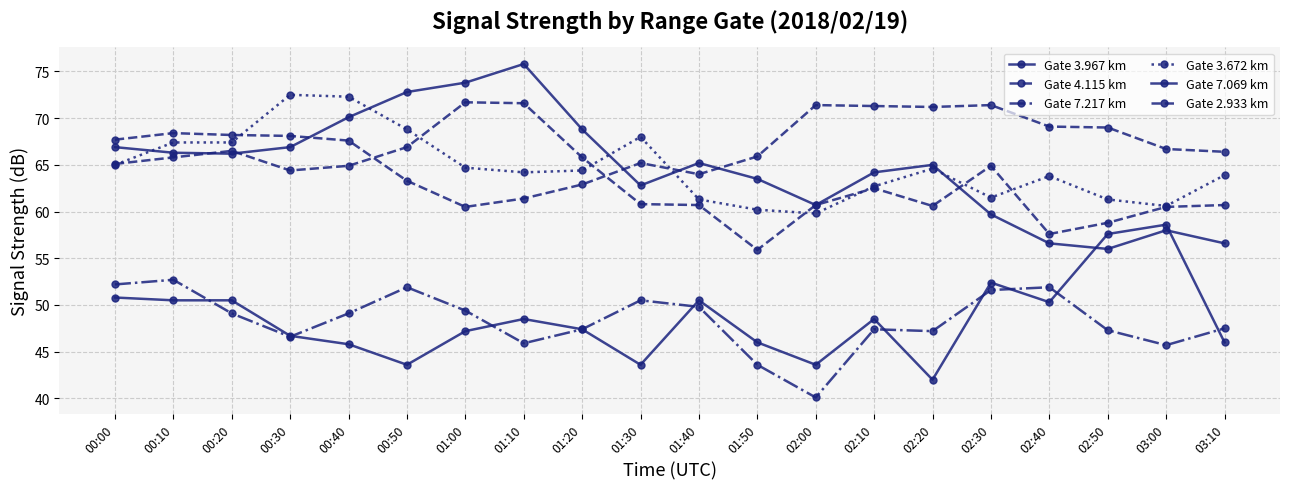

What is the difference between the Gate 3.967 km values at 02:00 and 03:10?

4.1